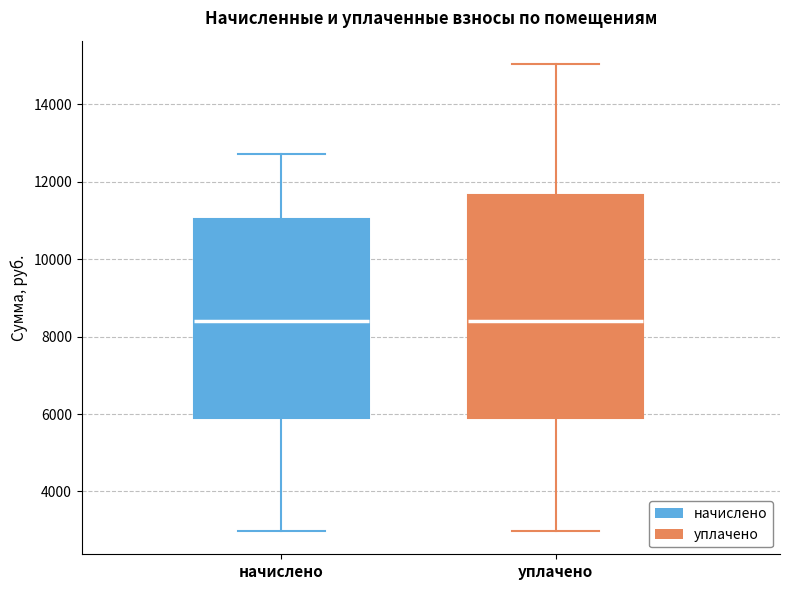

Reading left to right, read every box against the y-axis: the position of its median line, the range the box covers, and the ends of its whiskers. The values are not printed on the chart, so give them approximately, as read against the axis.

начислено: median 8400, box 5800 to 11000, whiskers 3000 to 12800
уплачено: median 8400, box 5800 to 11600, whiskers 3000 to 15000